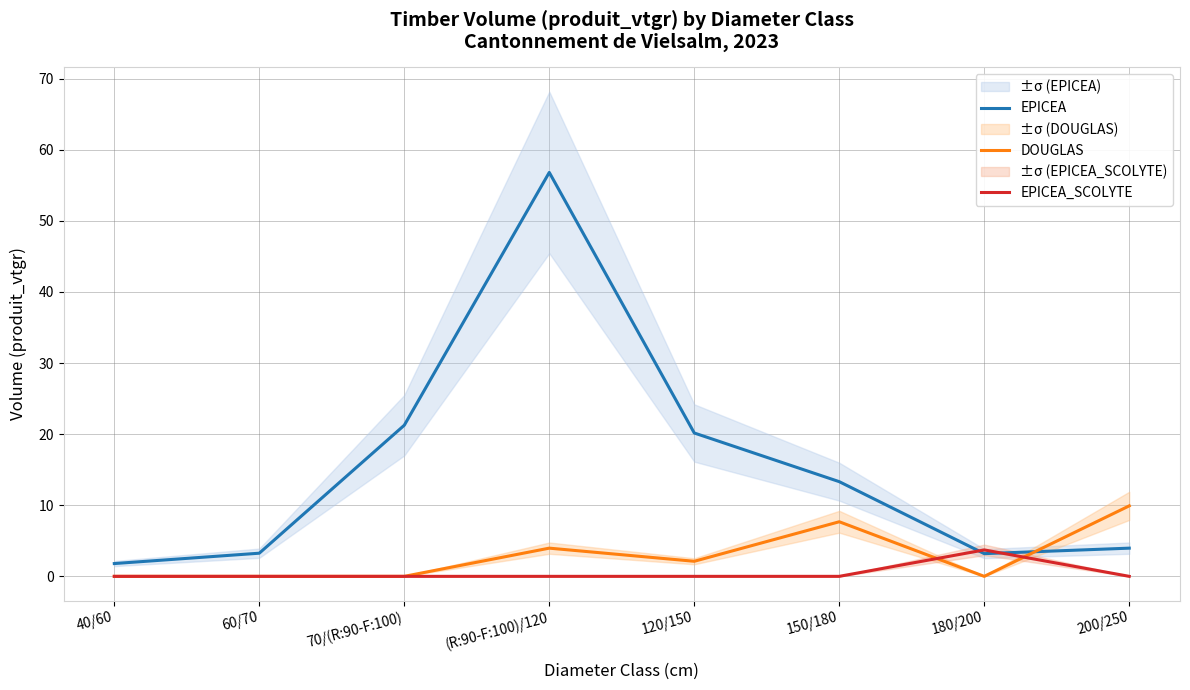

Reading left to right, list all the values displayed in this chart.

EPICEA: 40/60=1.8	60/70=3.3	70/(R:90-F:100)=21.3	(R:90-F:100)/120=56.8	120/150=20.2	150/180=13.3	180/200=3.2	200/250=4.0
DOUGLAS: 40/60=0.0	60/70=0.0	70/(R:90-F:100)=0.0	(R:90-F:100)/120=4.0	120/150=2.1	150/180=7.7	180/200=0.0	200/250=9.9
EPICEA_SCOLYTE: 40/60=0.0	60/70=0.0	70/(R:90-F:100)=0.0	(R:90-F:100)/120=0.0	120/150=0.0	150/180=0.0	180/200=3.7	200/250=0.0